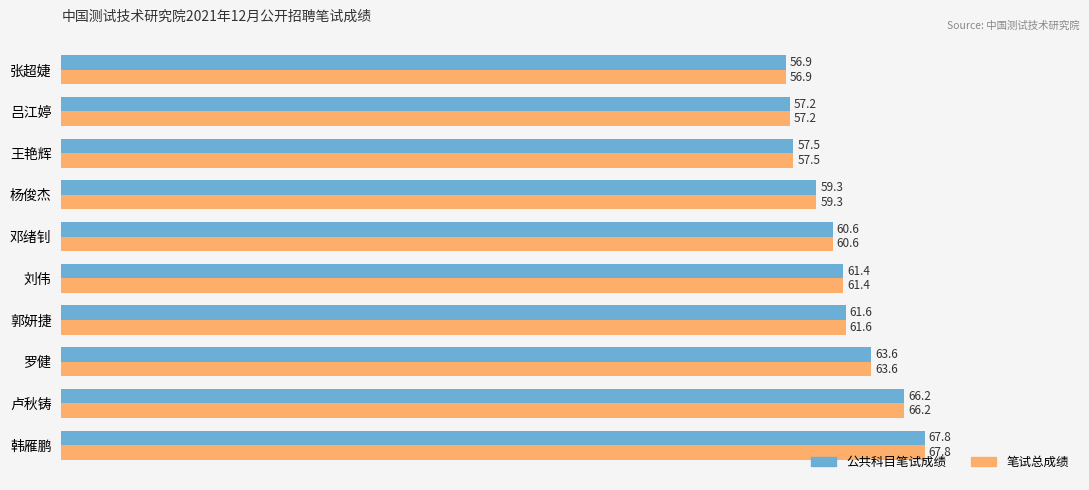

Rank the categories by 笔试总成绩 value from lowest to highest.

张超婕, 吕江婷, 王艳辉, 杨俊杰, 邓绪钊, 刘伟, 郭妍捷, 罗健, 卢秋铸, 韩雁鹏